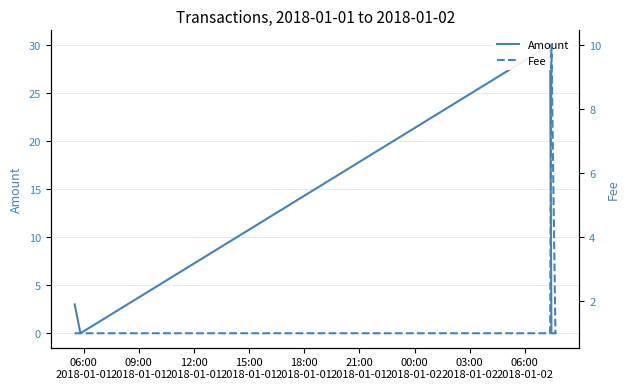

What position from the left is 09:00
2018-01-01?

2